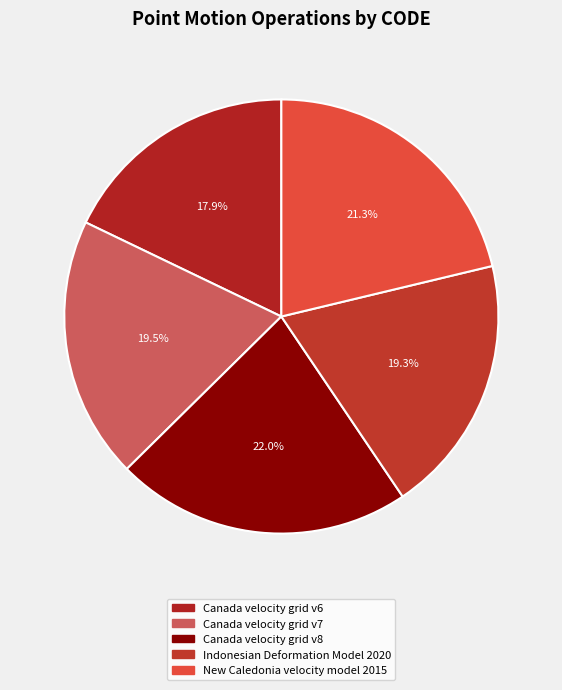

How many slices are in this pie chart?

5